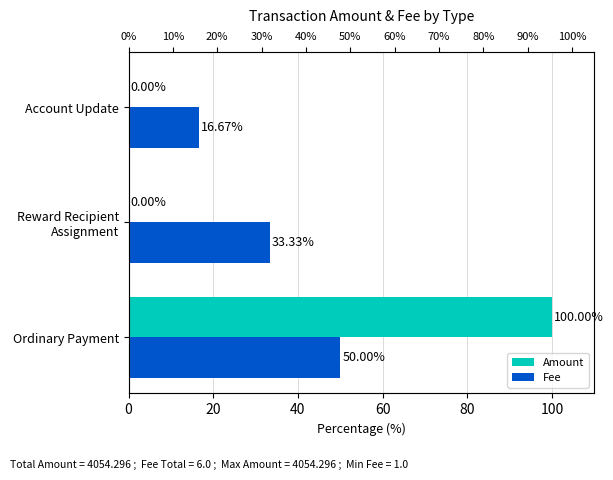

What is the difference between the maximum and second lowest values in the Amount series?

100.0